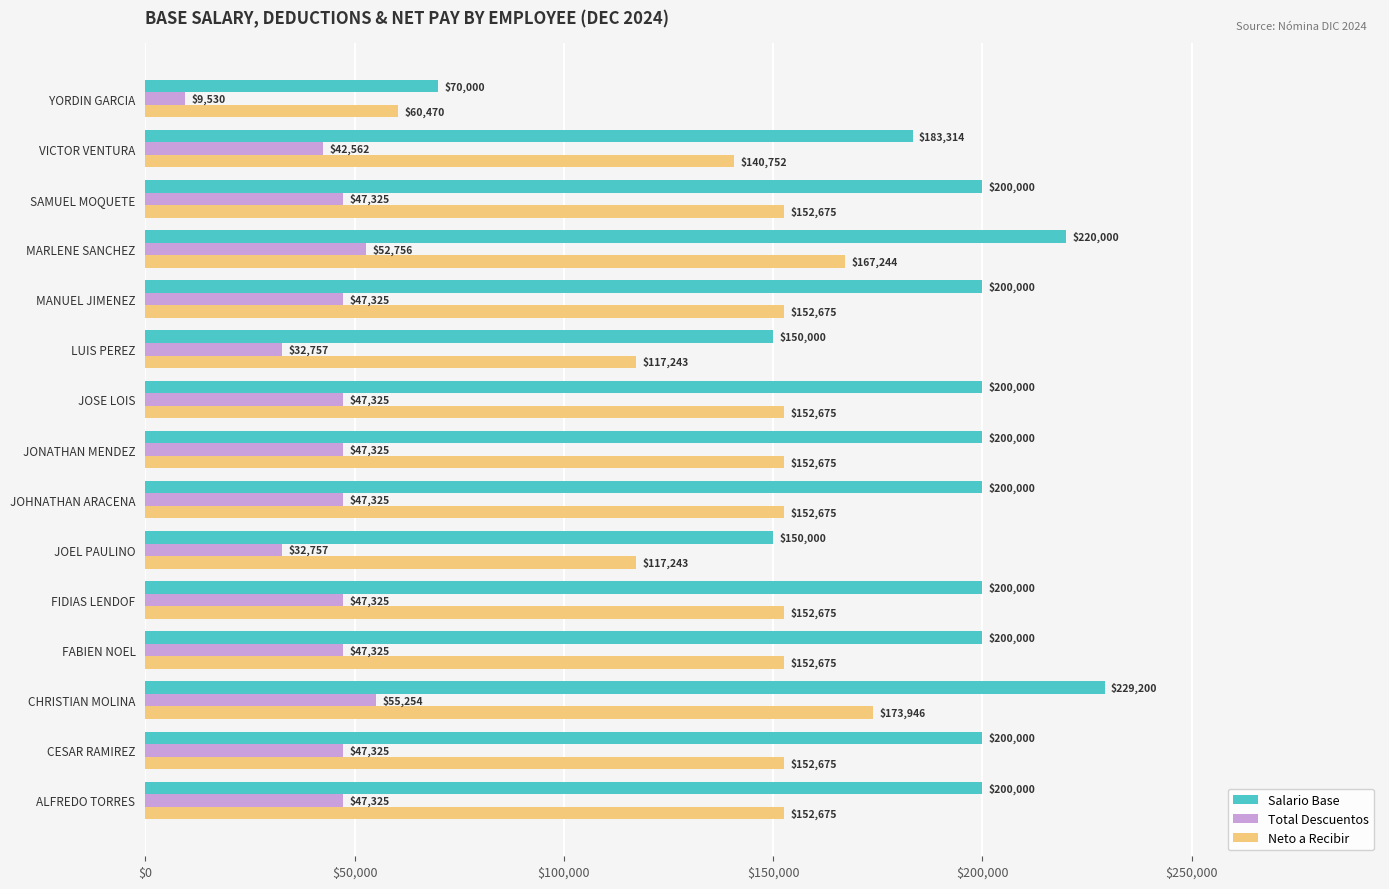

What is the difference between the second highest and minimum values in the Salario Base series?

150000.0